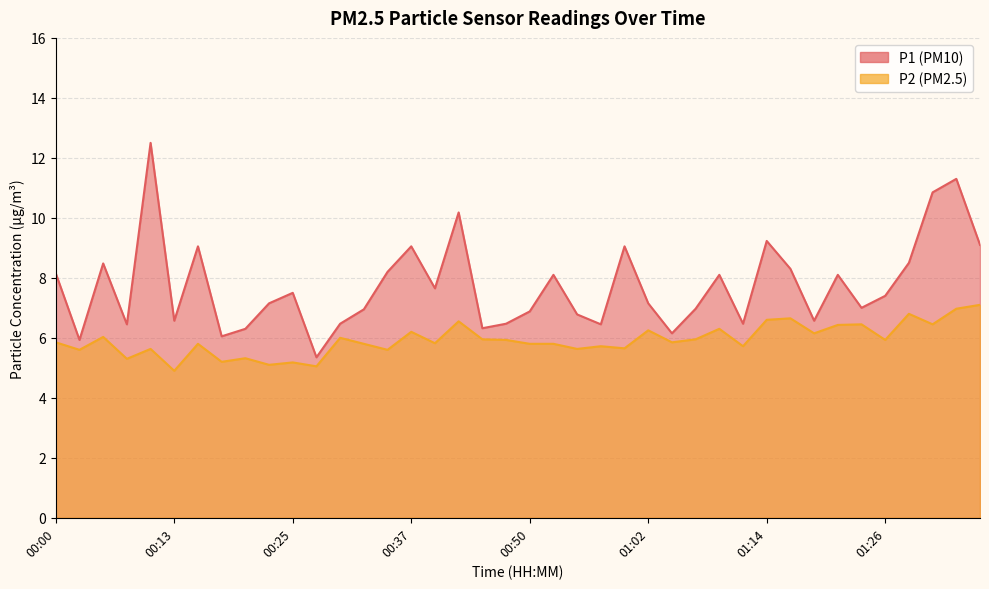

What is the label of the 11th point from the right?

01:12